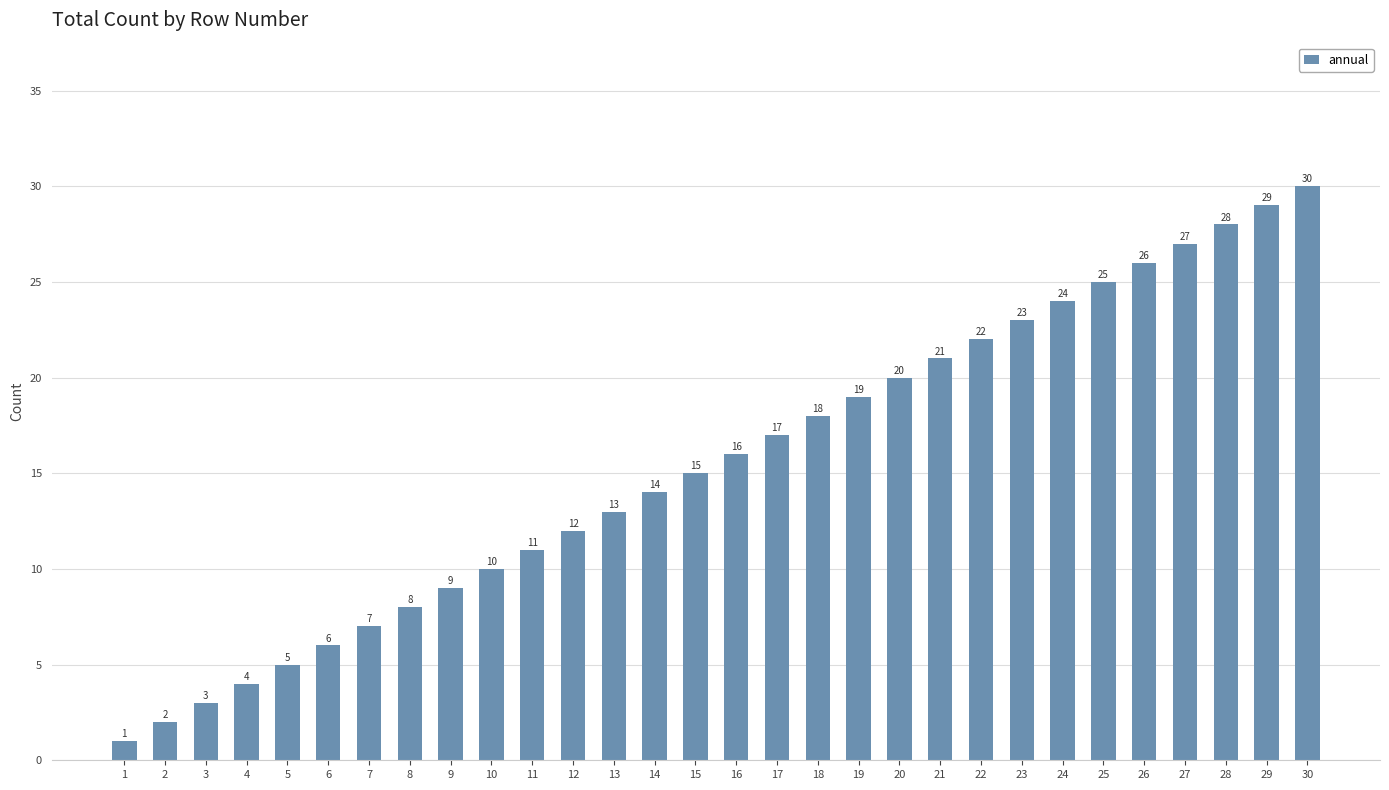

The chart shows a value of 10 at 15. True or false?

False